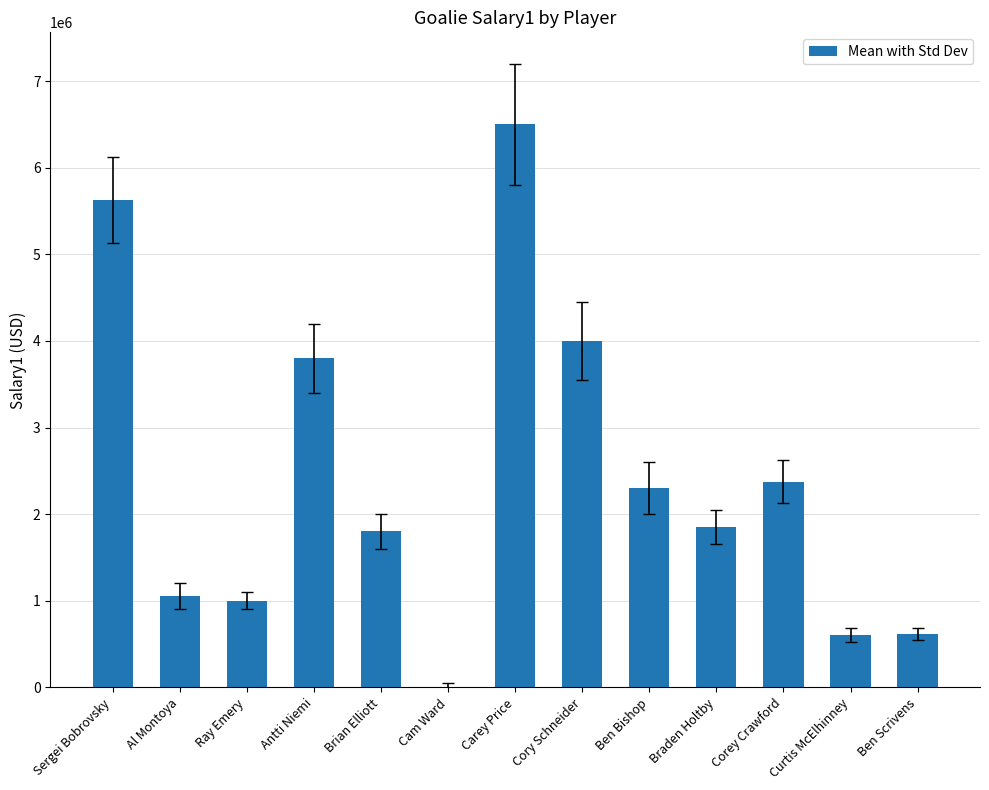

True or false: the data shows 3628290 at Cam Ward.

False